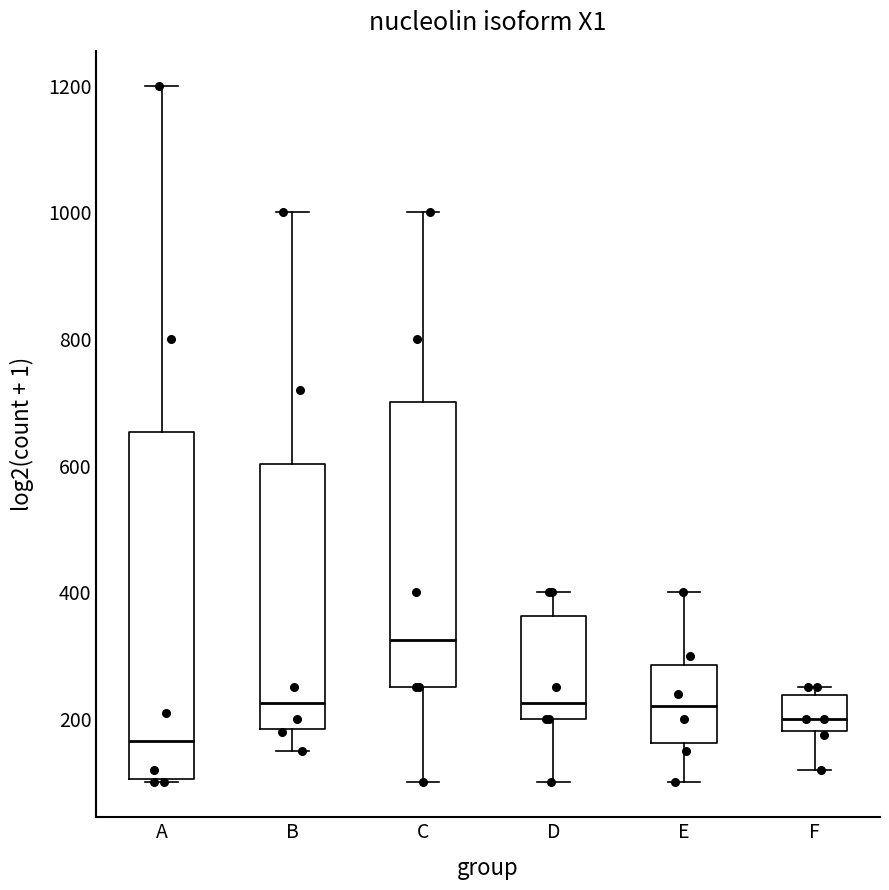

Which box has the lowest median line?

A